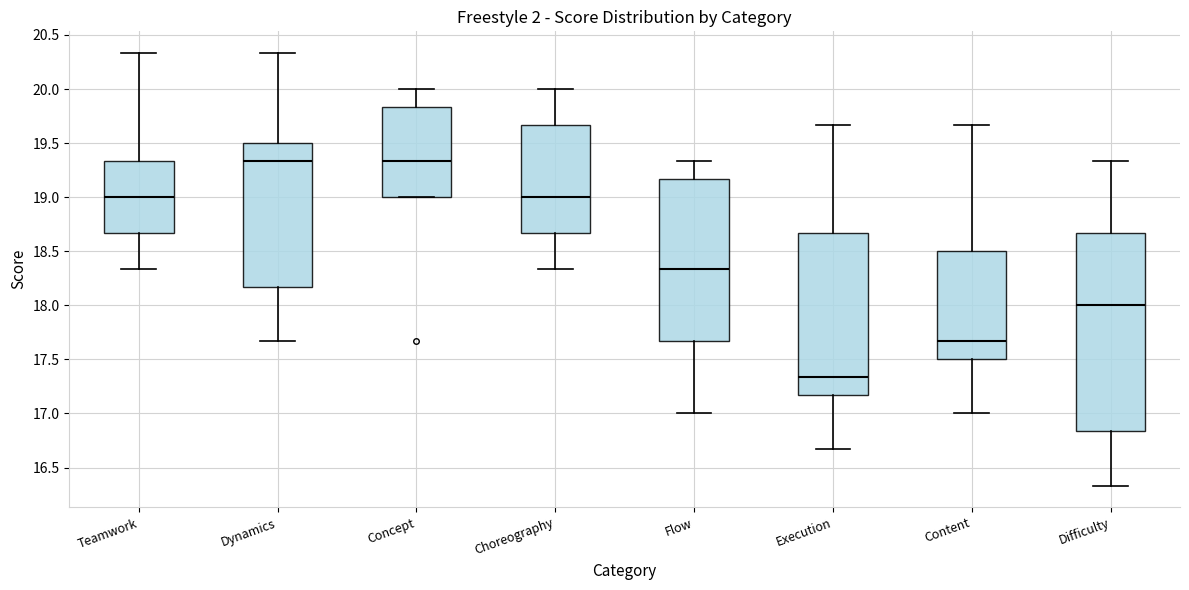

Reading left to right, read every box against the y-axis: the position of its median line, the range the box covers, and the ends of its whiskers. The values are not printed on the chart, so give them approximately, as read against the axis.

Teamwork: median 19.00, box 18.65 to 19.35, whiskers 18.35 to 20.35
Dynamics: median 19.35, box 18.15 to 19.50, whiskers 17.65 to 20.35
Concept: median 19.35, box 19.00 to 19.85, whiskers 19.00 to 20.00
Choreography: median 19.00, box 18.65 to 19.65, whiskers 18.35 to 20.00
Flow: median 18.35, box 17.65 to 19.15, whiskers 17.00 to 19.35
Execution: median 17.35, box 17.15 to 18.65, whiskers 16.65 to 19.65
Content: median 17.65, box 17.50 to 18.50, whiskers 17.00 to 19.65
Difficulty: median 18.00, box 16.85 to 18.65, whiskers 16.35 to 19.35